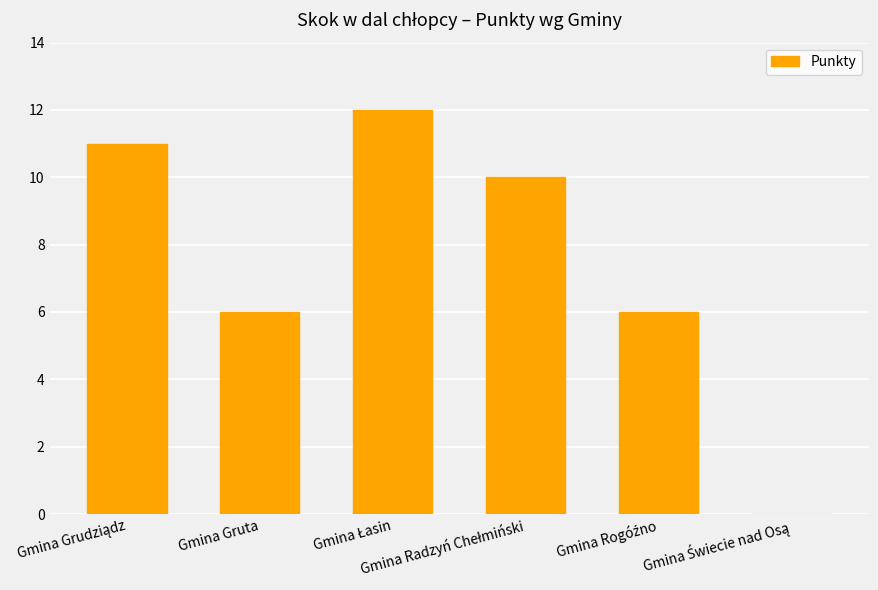

What is the sum of all values?

45